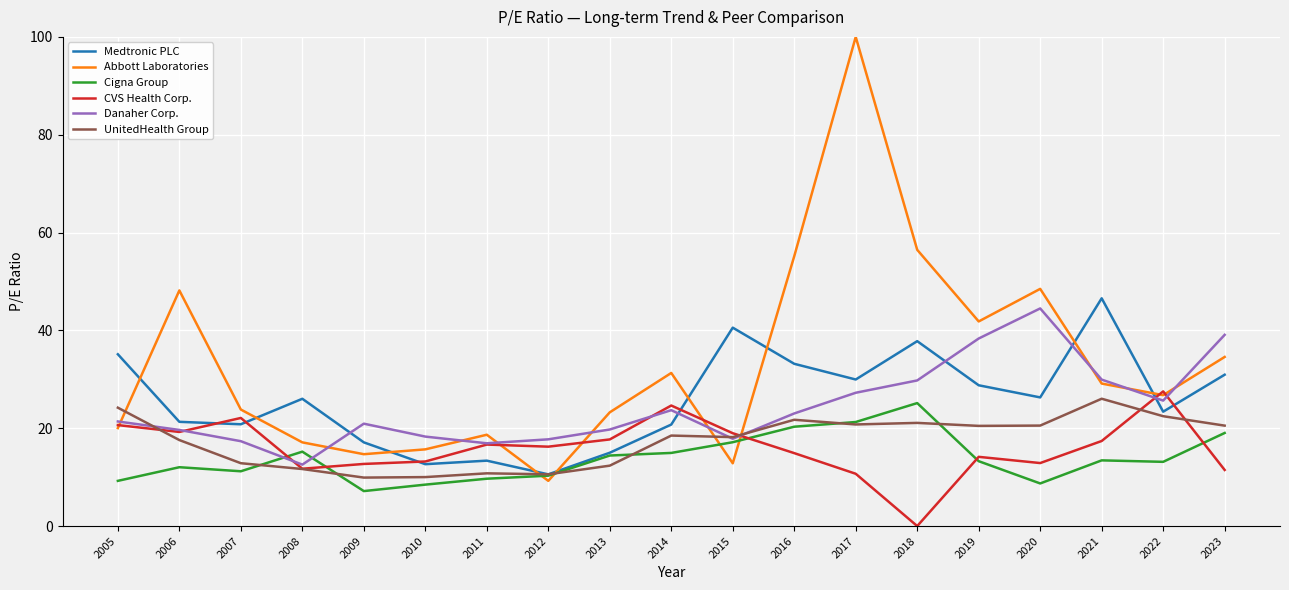

Which series has the widest spread of values?

Abbott Laboratories